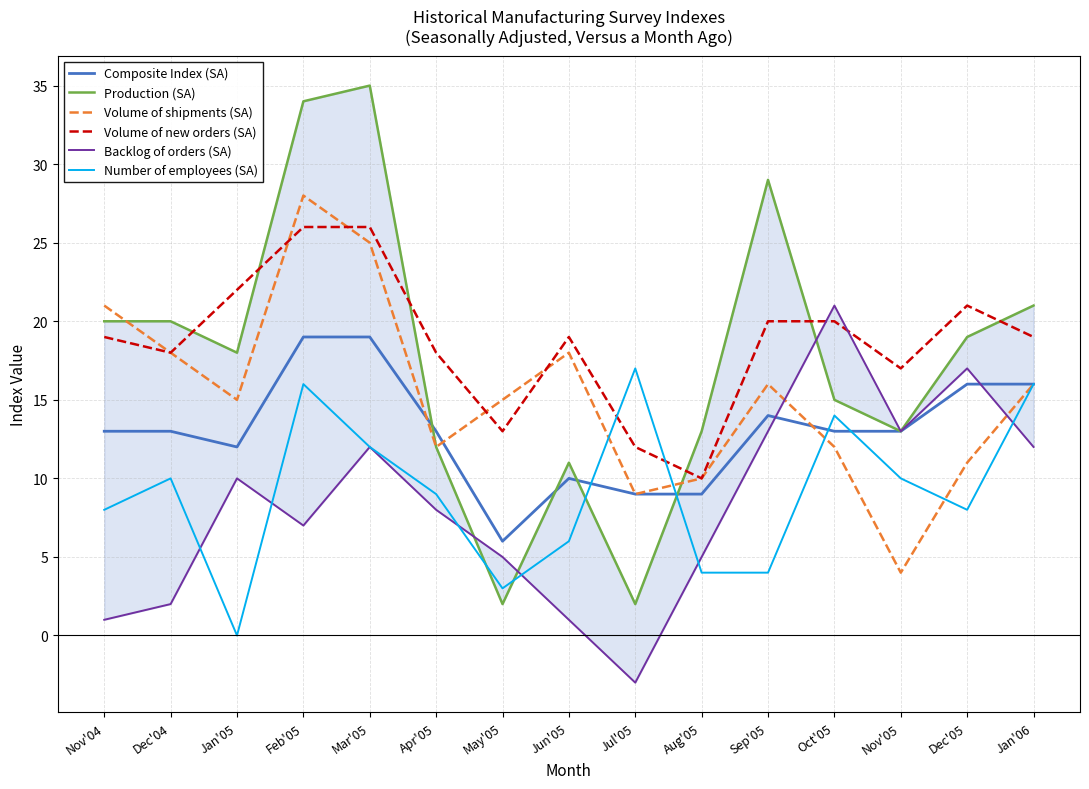

What is the sum of all Volume of shipments (SA) values?

230